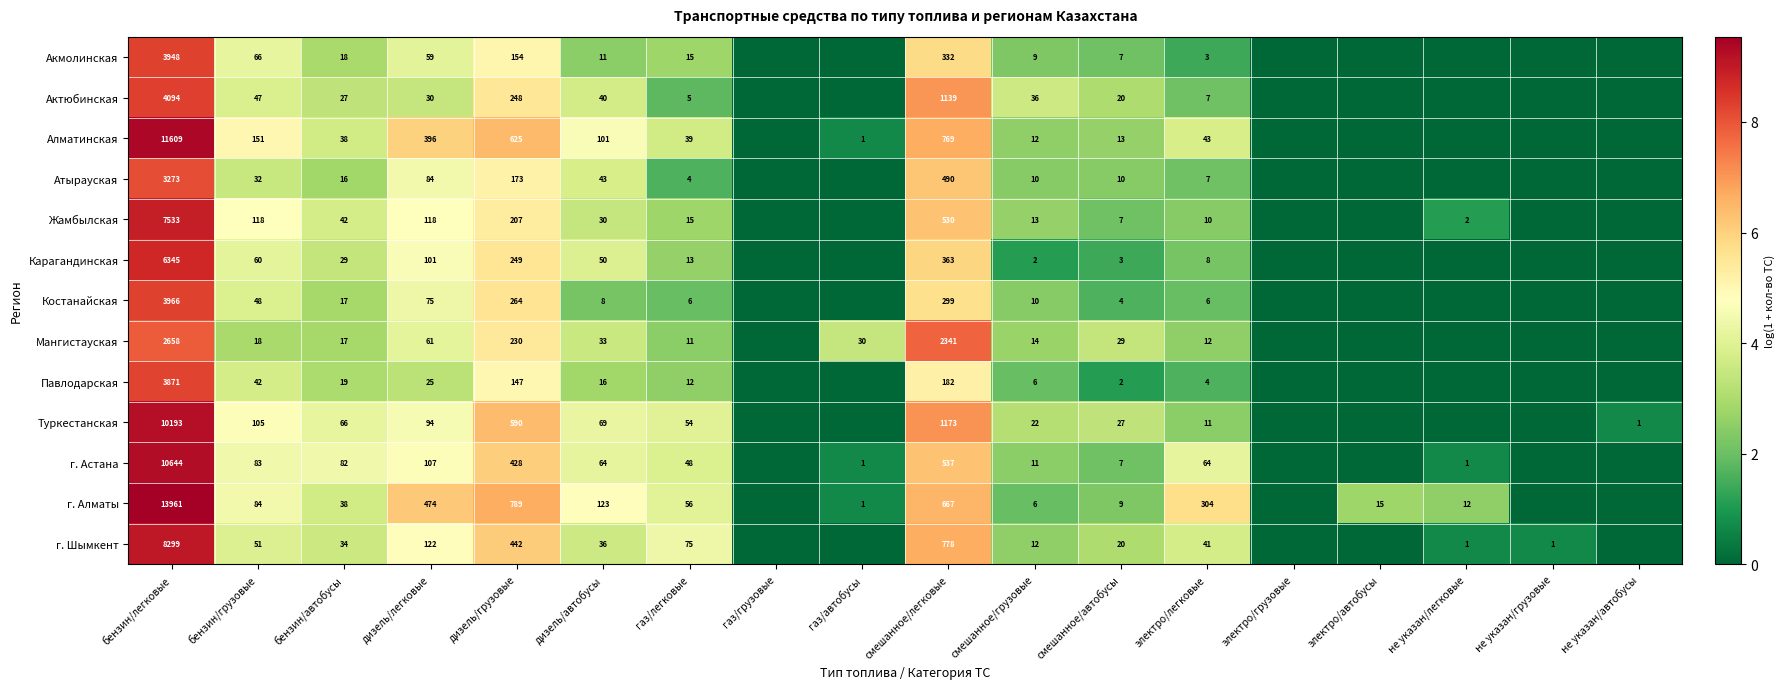

Count the number of data series in this chart.

13